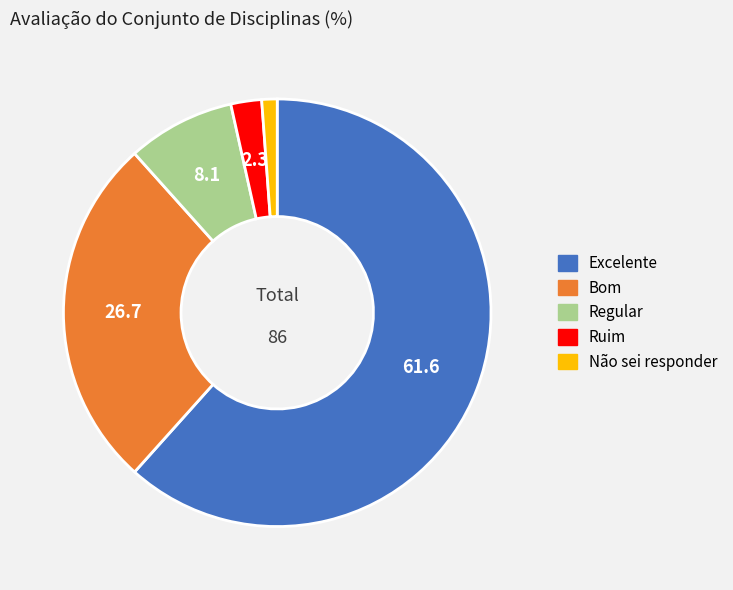

True or false: Ruim accounts for 2% of the total.

True